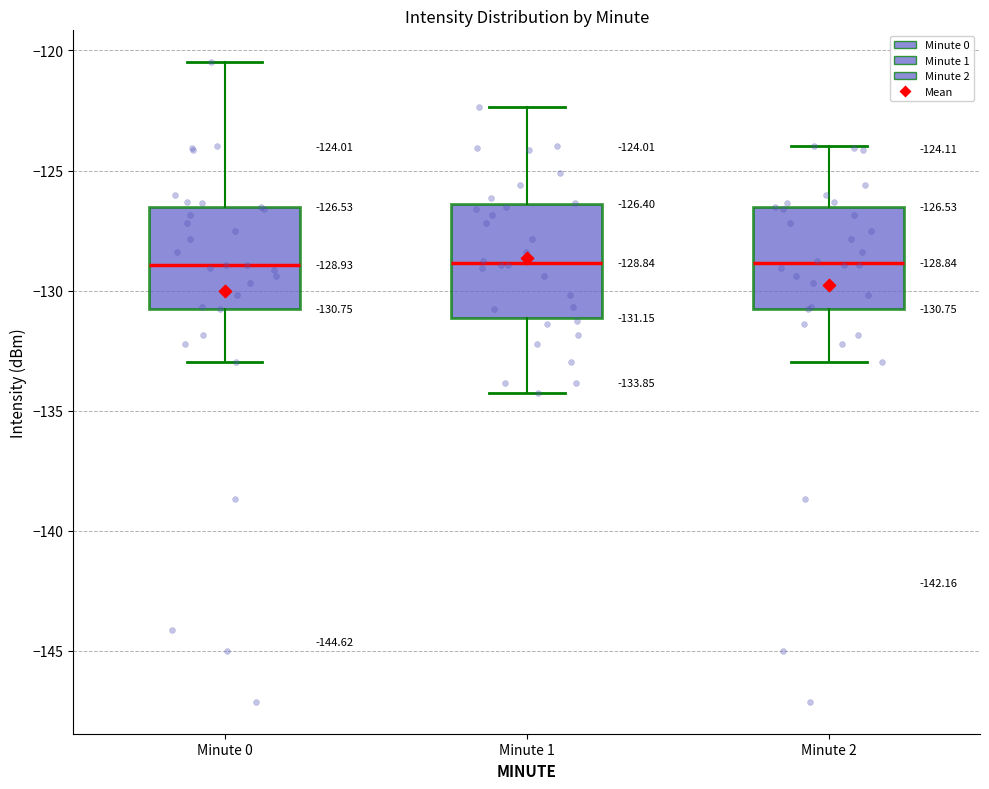

Comparing the boxes themselves (not the whiskers), which one is the tallest?

Minute 1